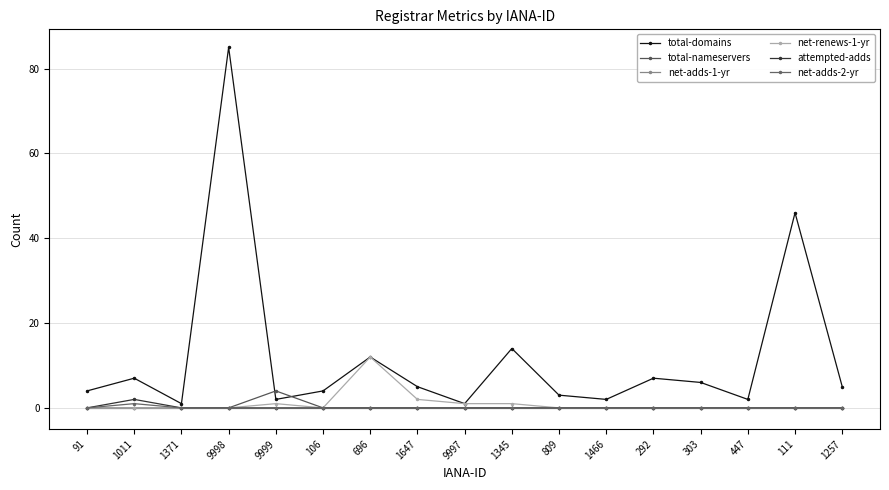

What is the label of the 4th point from the right?

303